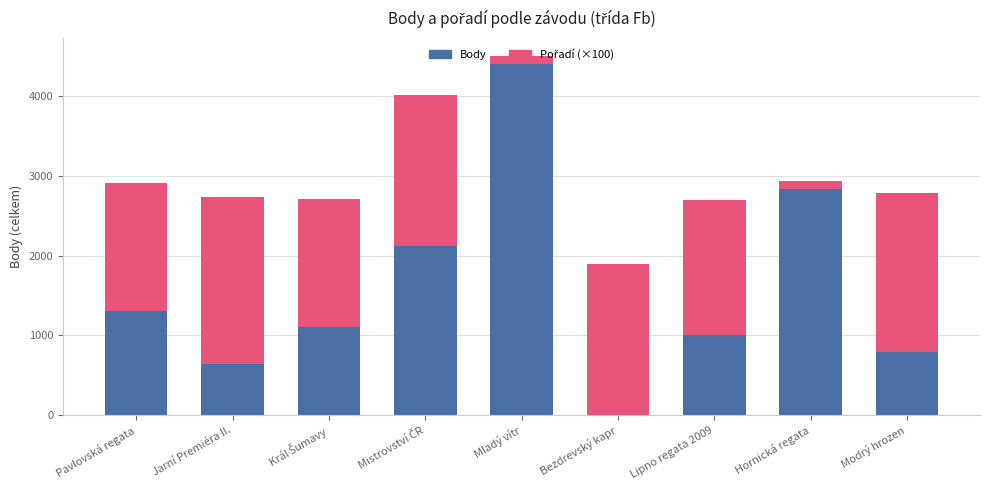

What is the maximum value for Body?

4404